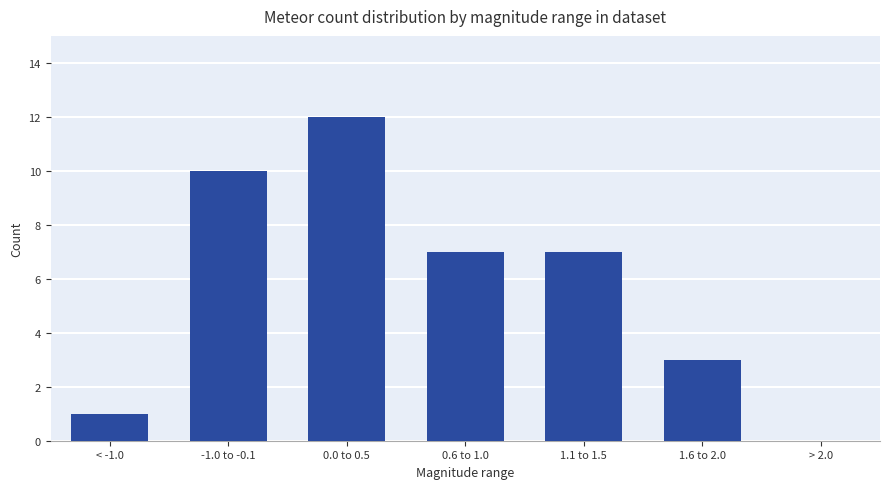

Which label corresponds to the largest value in the chart?

0.0 to 0.5